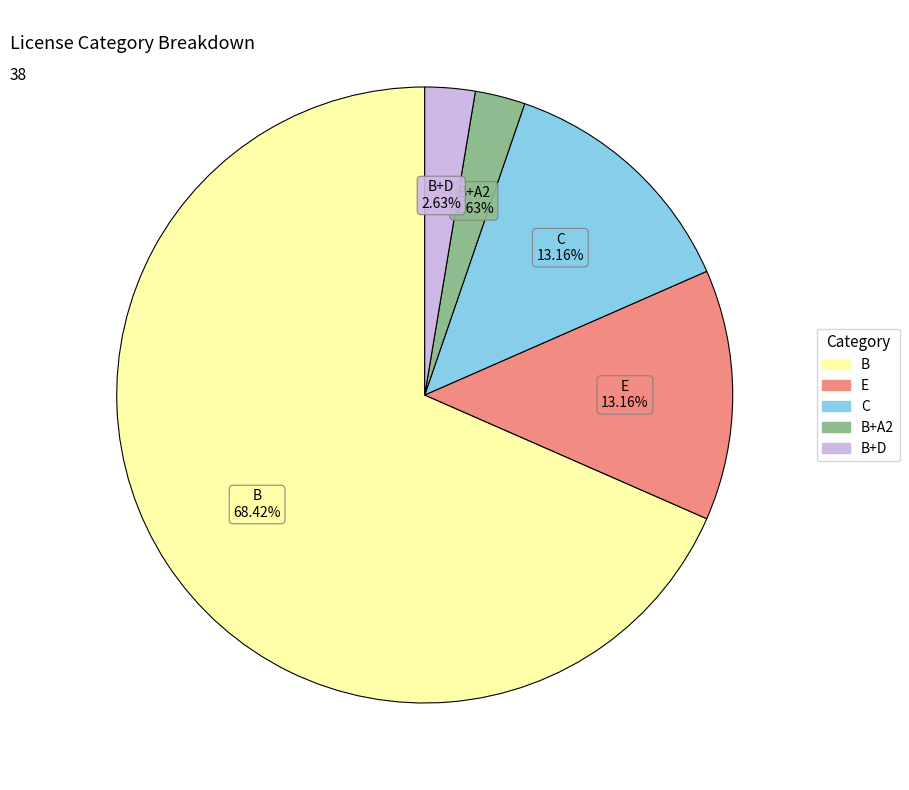

Does any single category account for the majority?

Yes